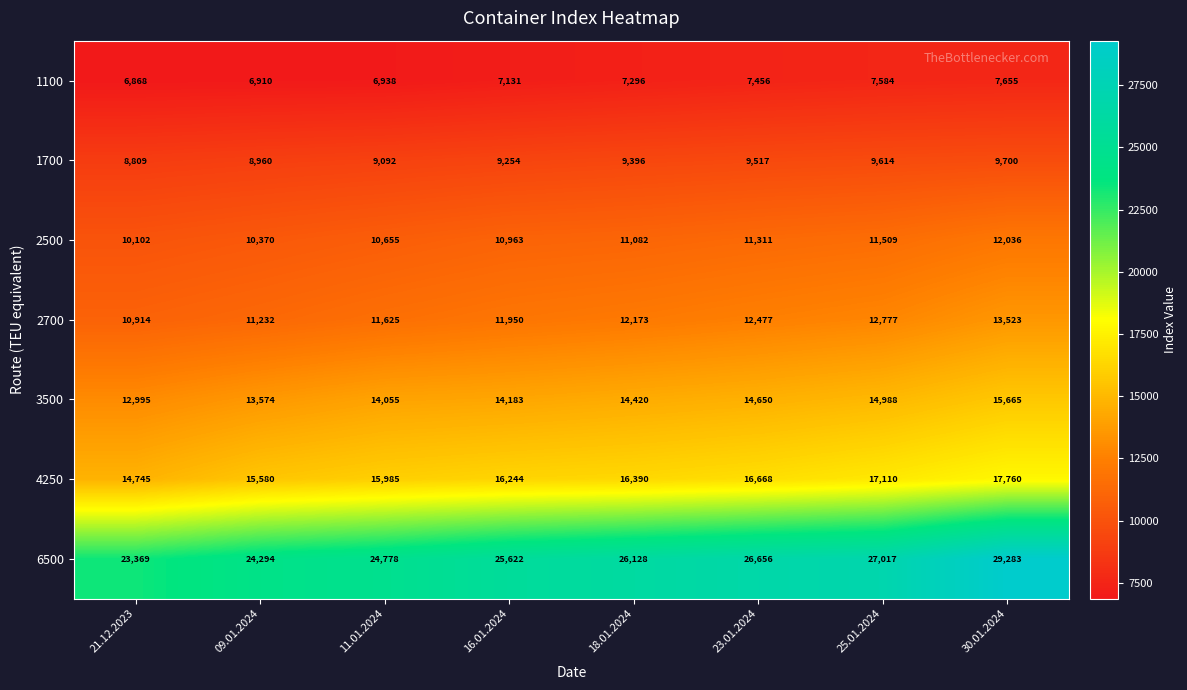

Rank the series by their maximum value, from highest to lowest.

6500, 4250, 3500, 2700, 2500, 1700, 1100